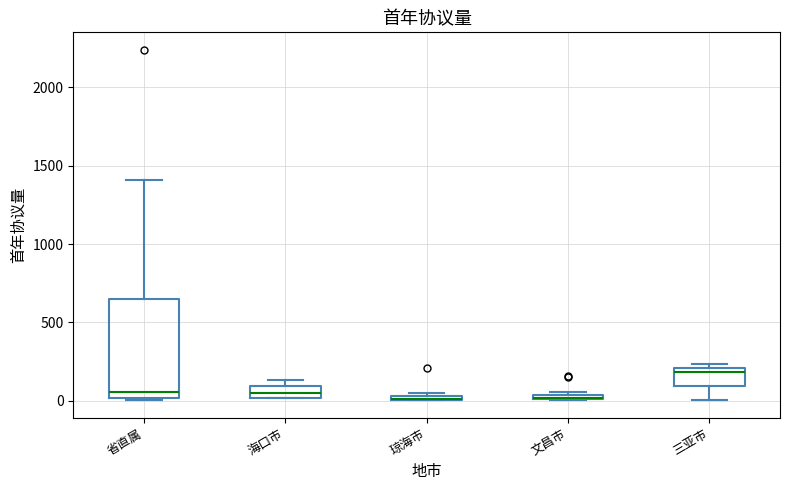

Where does the upper whisker of the box for 省直属 end on the y-axis? The values are not printed on the chart, so give them approximately, as read against the axis.

1400